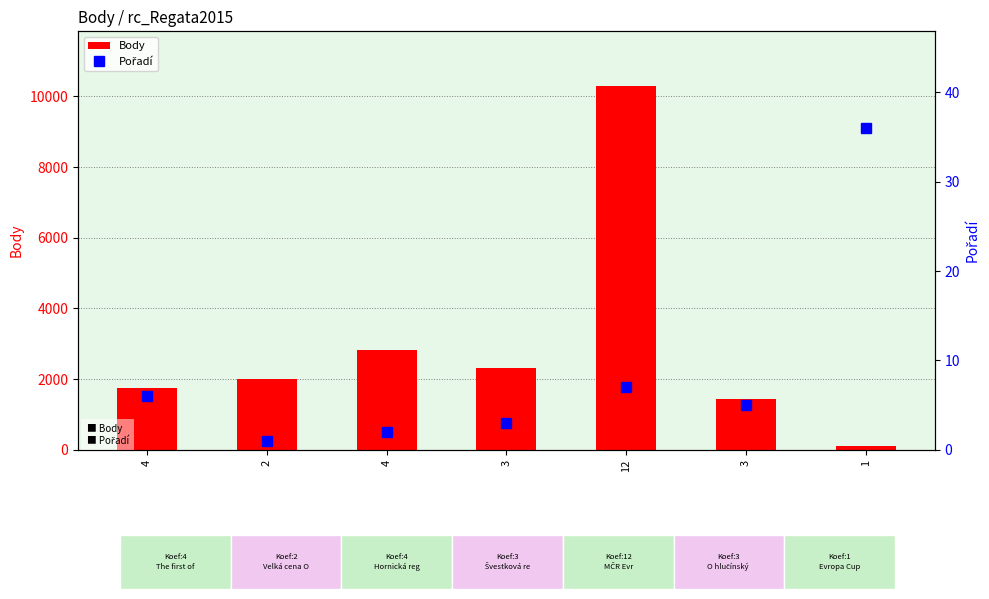

At how many categories does at least one series exceed 10186?

1